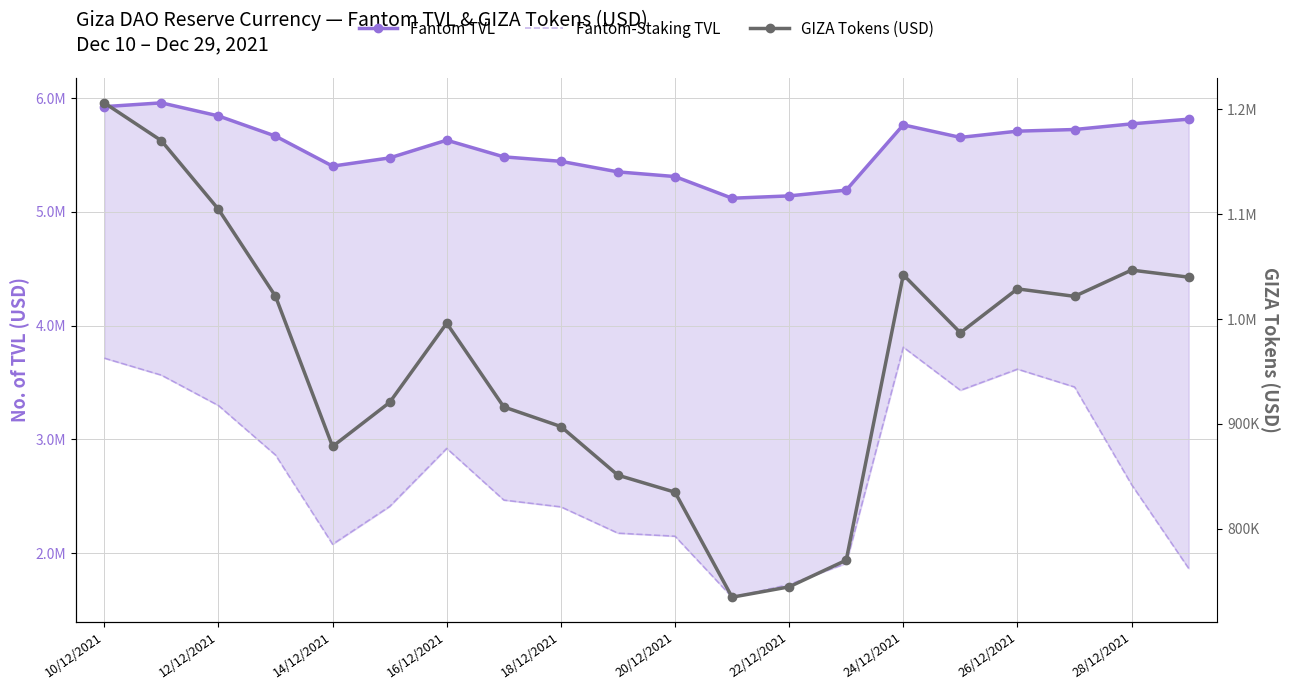

What is the approximate value of Fantom-Staking TVL at 19?

1864565.3